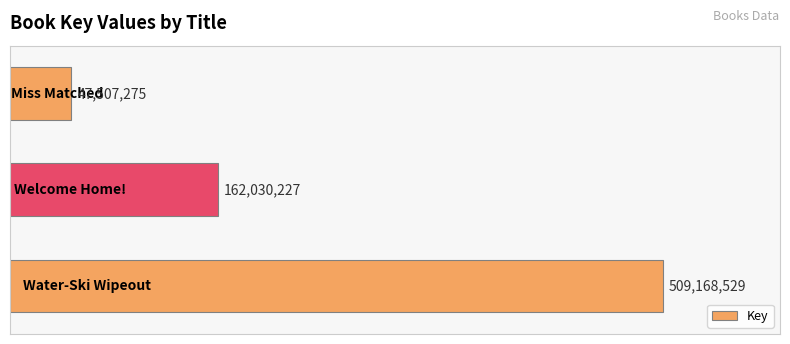

What is the smallest value displayed?

47507275